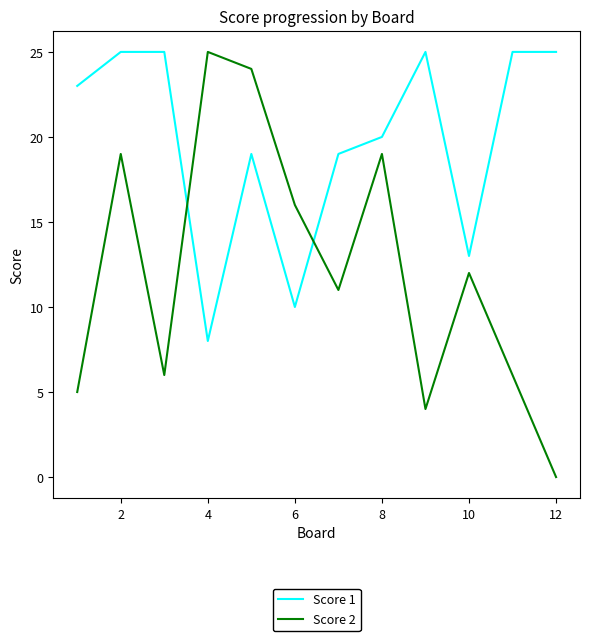

In Score 2, how many points are higher than both neighbors (excluding endpoints)?

4